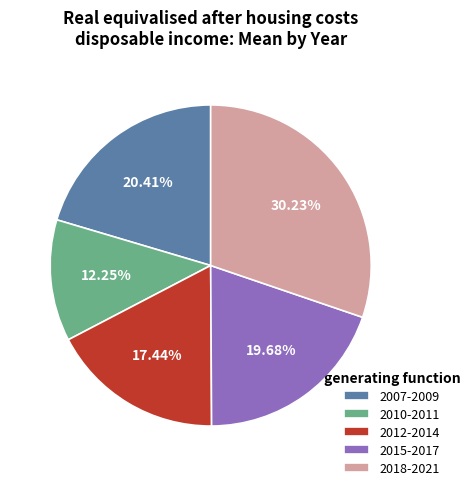

Do 2007-2009 and 2015-2017 together represent more than half of the pie?

No